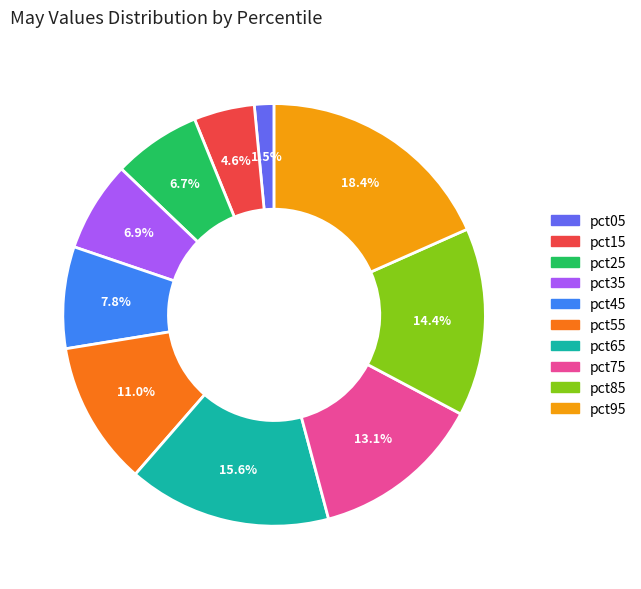

What is the smallest slice in the pie chart?

pct05